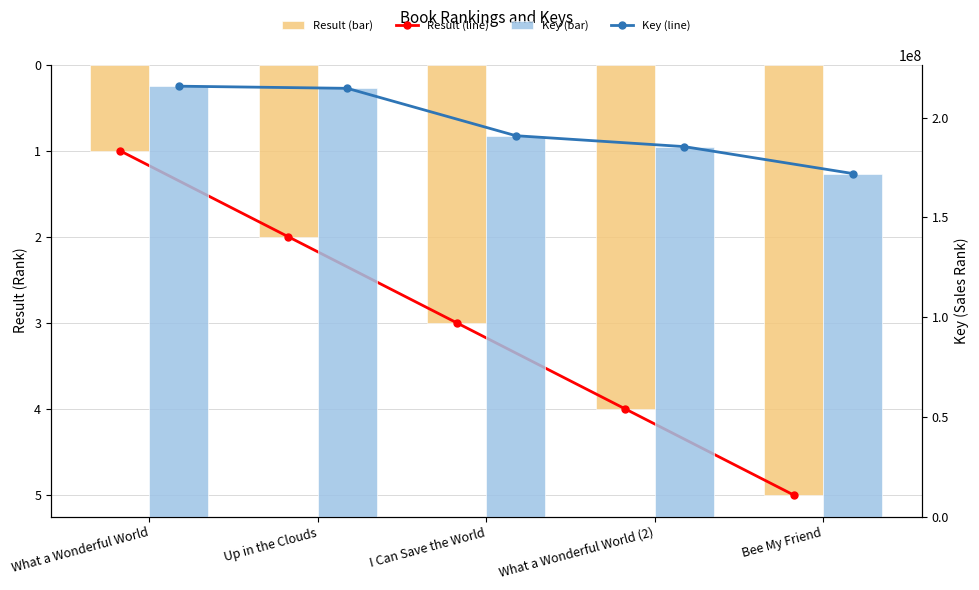

How many values in the Key (line) series are below 190946621?

2